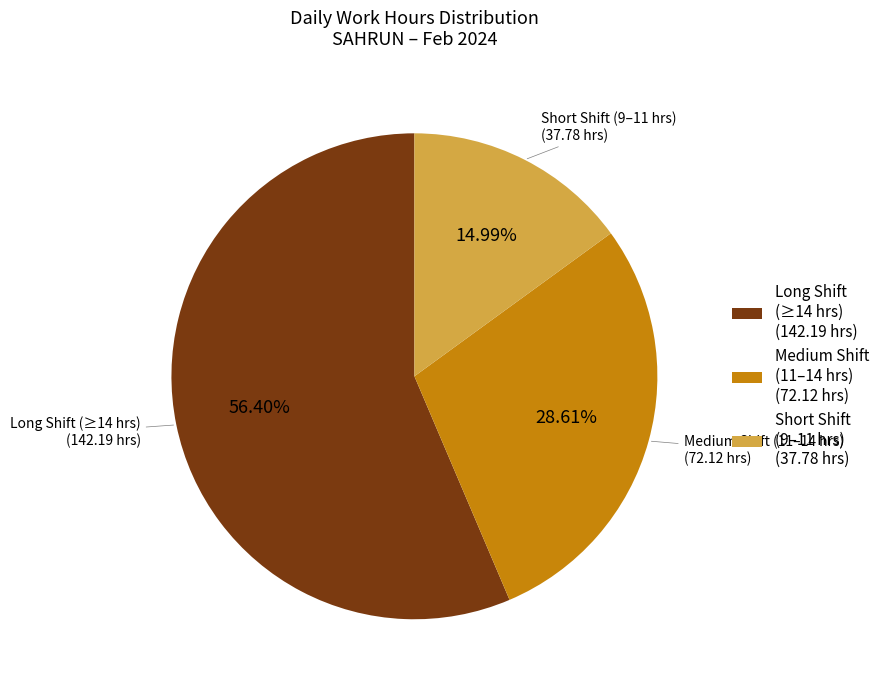

What is the largest slice in the pie chart?

Long Shift (≥14 hrs) (142.19 hrs)